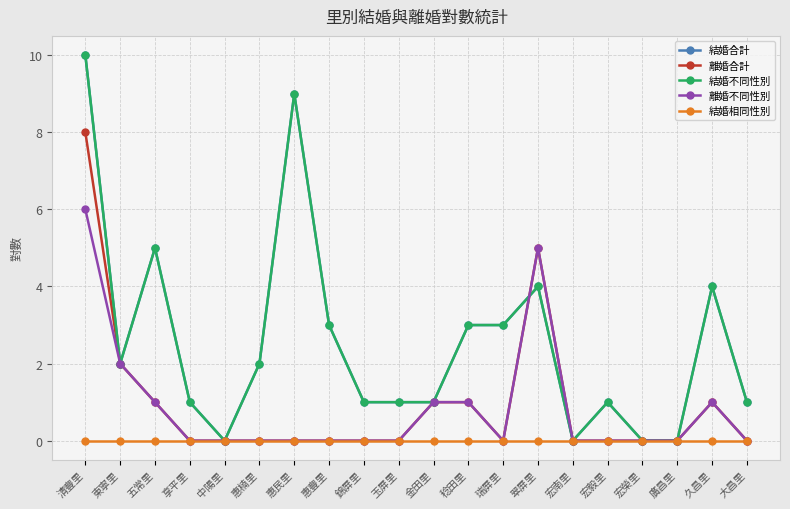

Which category has the lowest value in the 結婚不同性別 series?

中陽里